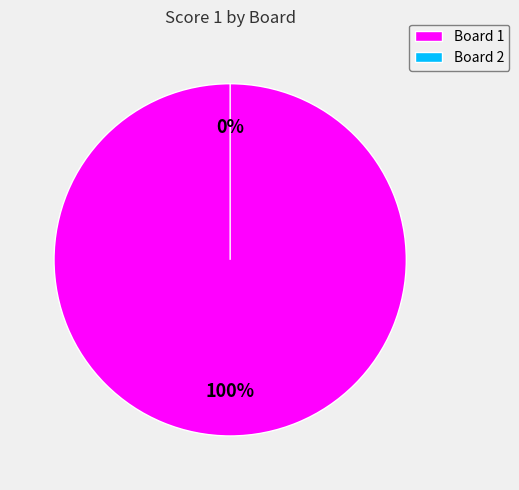

The 1 slice represents 94% of the pie. True or false?

False